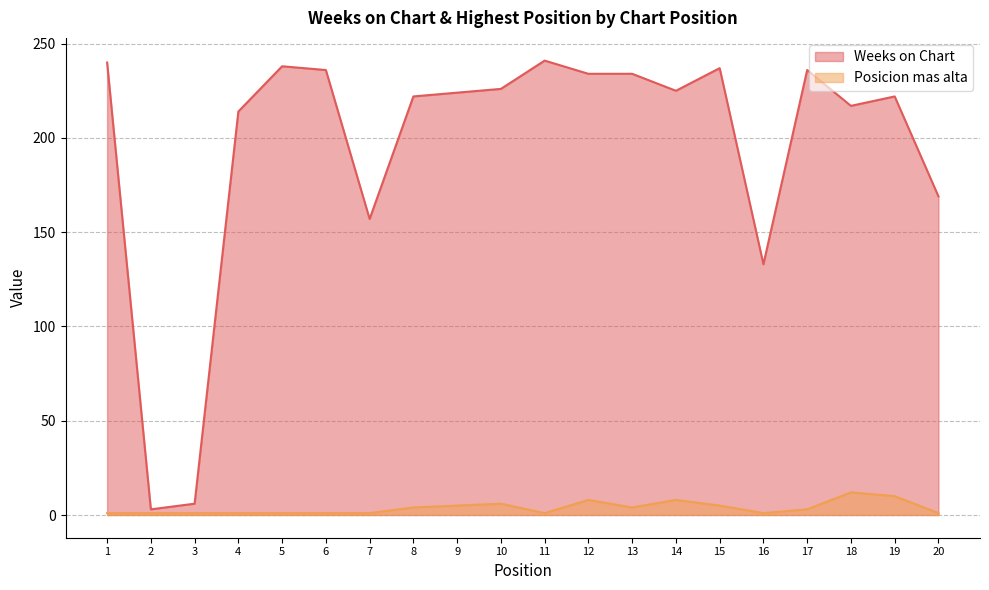

True or false: Posicion mas alta and Weeks on Chart cross at least once.

False